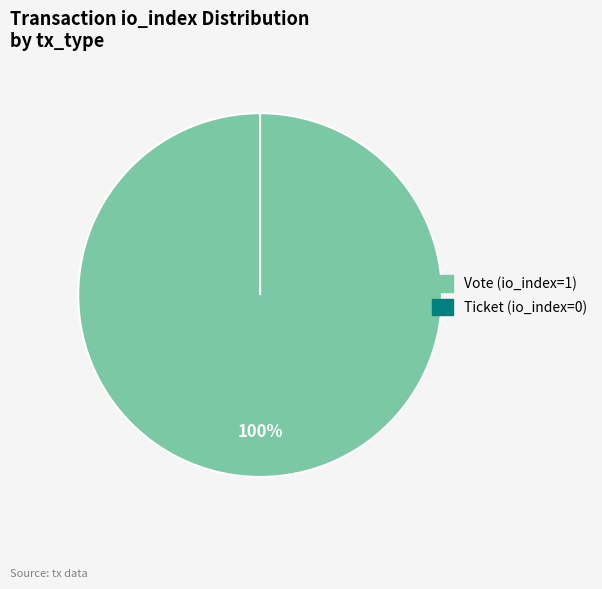

Between Vote (io_index=1) and Ticket (io_index=0), which is larger?

Vote (io_index=1)